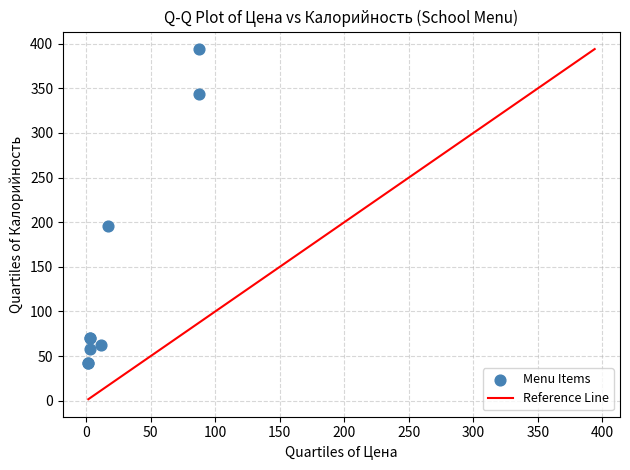

What Y value in the scatter plot is closest to 218?

196.0